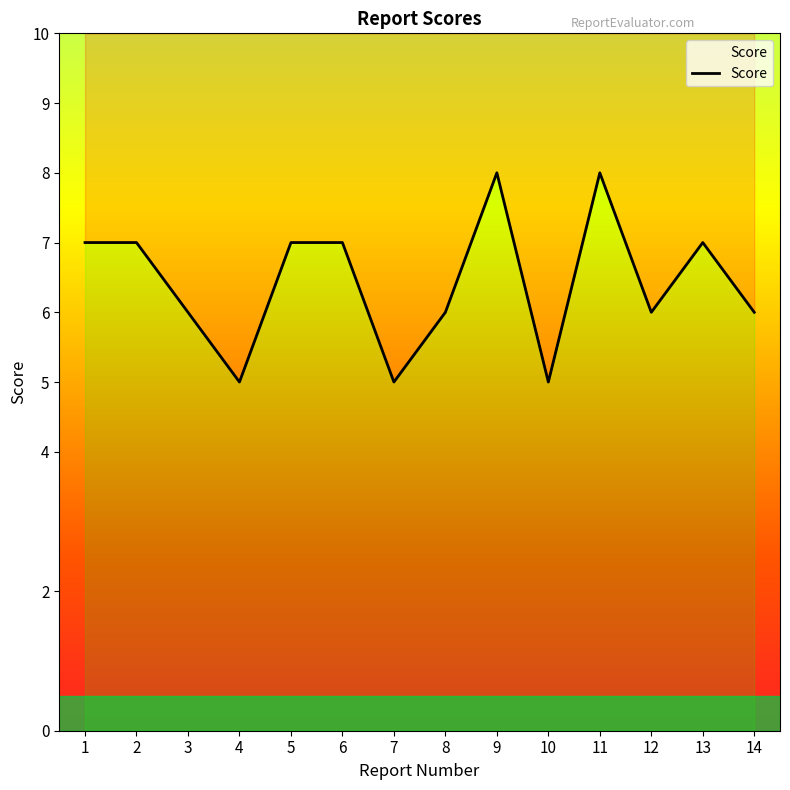

The value at 3 is 6. True or false?

True